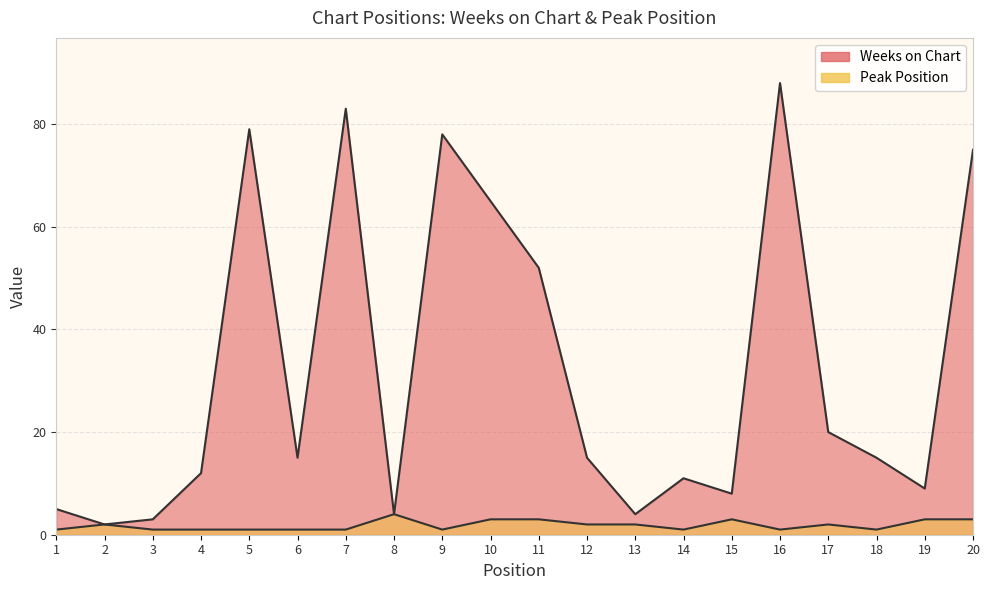

Rank the categories by Weeks on Chart value from highest to lowest.

16, 7, 5, 9, 20, 10, 11, 17, 6, 12, 18, 4, 14, 19, 15, 1, 8, 13, 3, 2